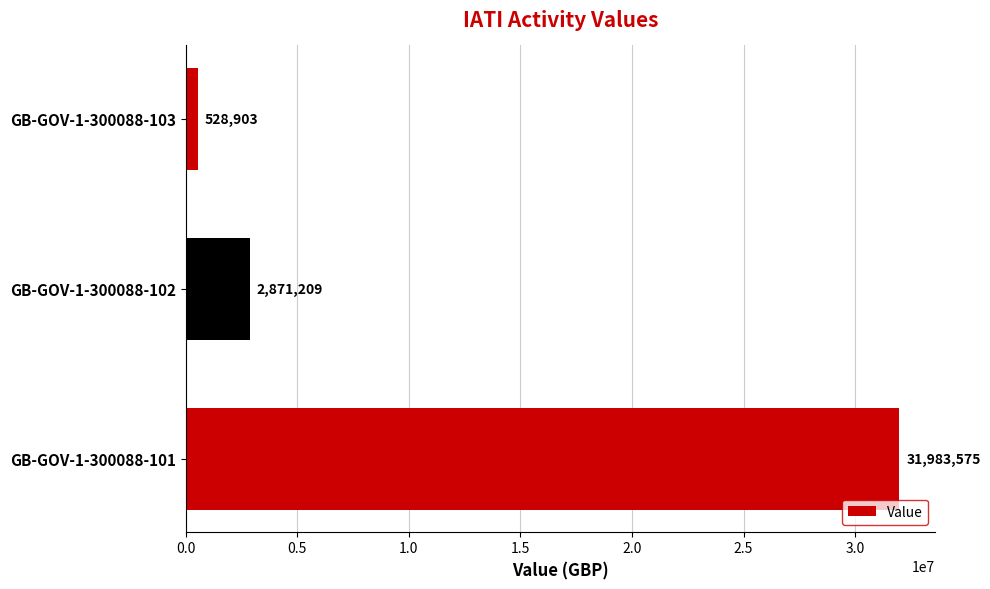

What is the greatest value displayed?

31983575